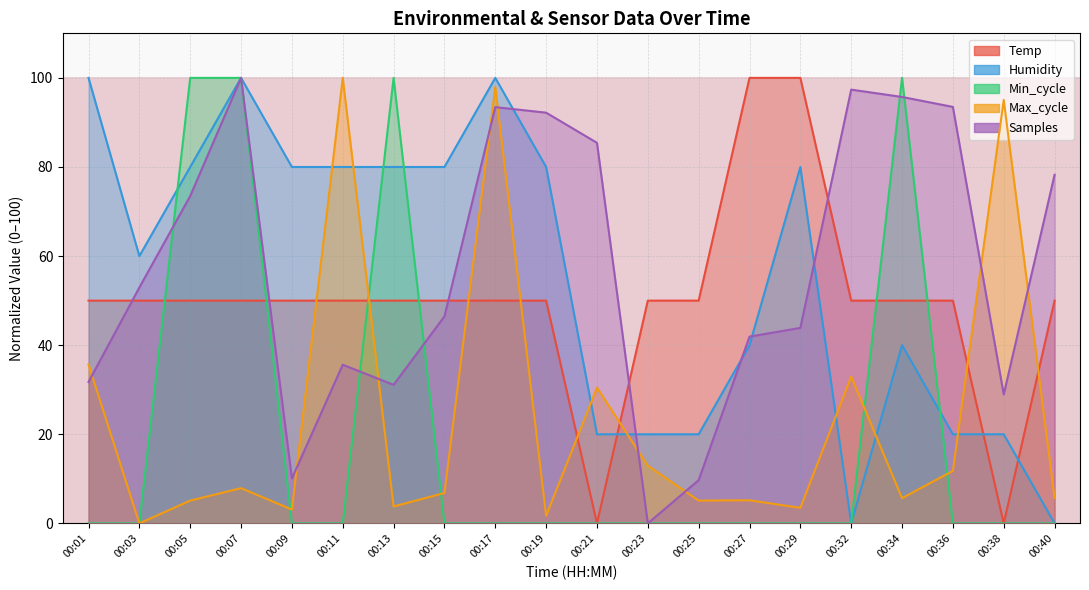

Read the Samples value at 00:01.

31.7